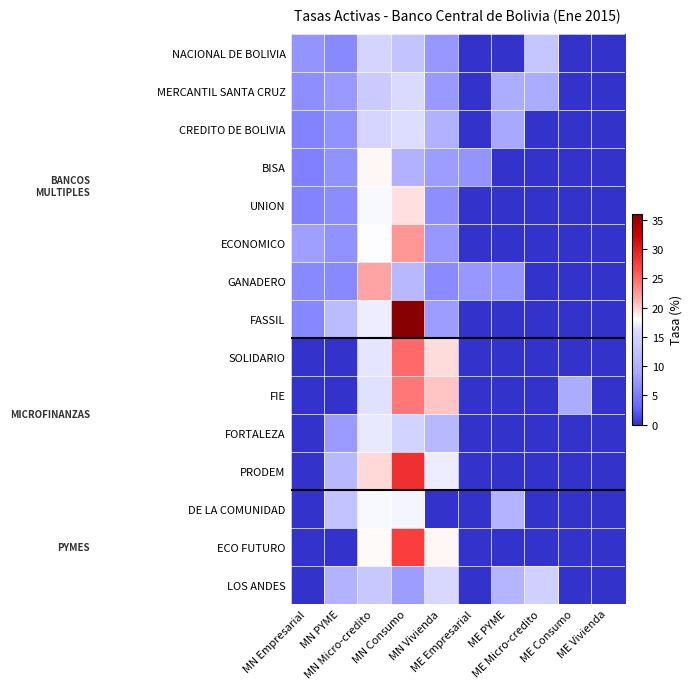

At which category is the sum across all series the highest?

MN Consumo